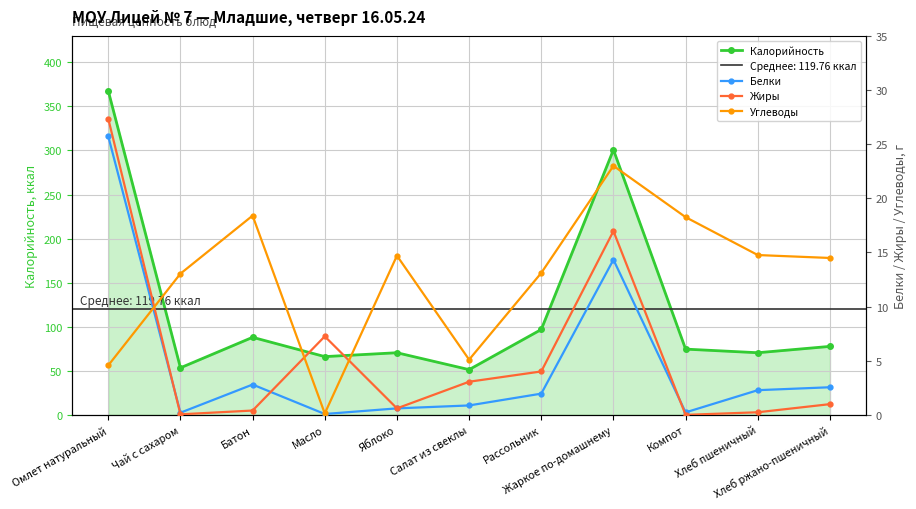

Where is the first local maximum for Жиры?

Масло